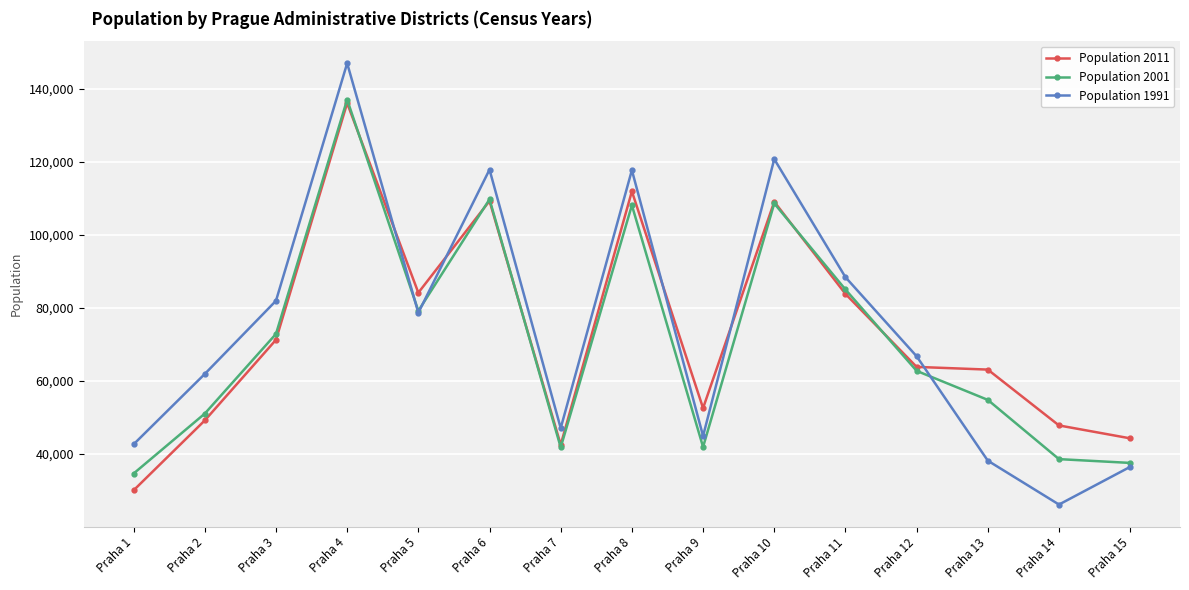

The Population 2001 series shows 51003 at Praha 2. True or false?

True